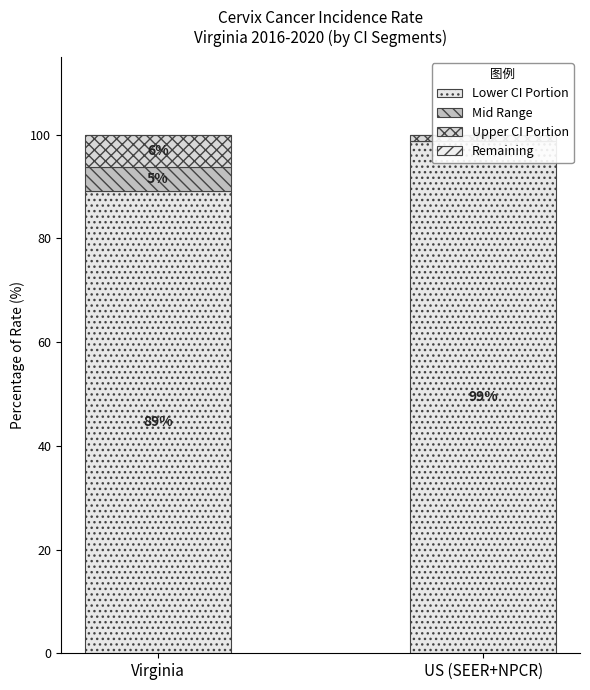

What is the sum of the Lower CI Portion values at Virginia and US (SEER+NPCR)?

187.7